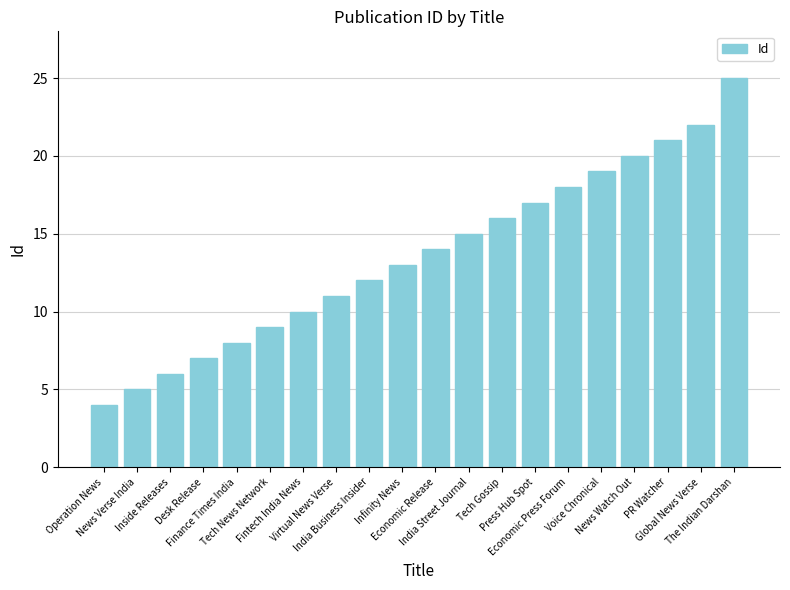

What position from the right is India Business Insider?

12